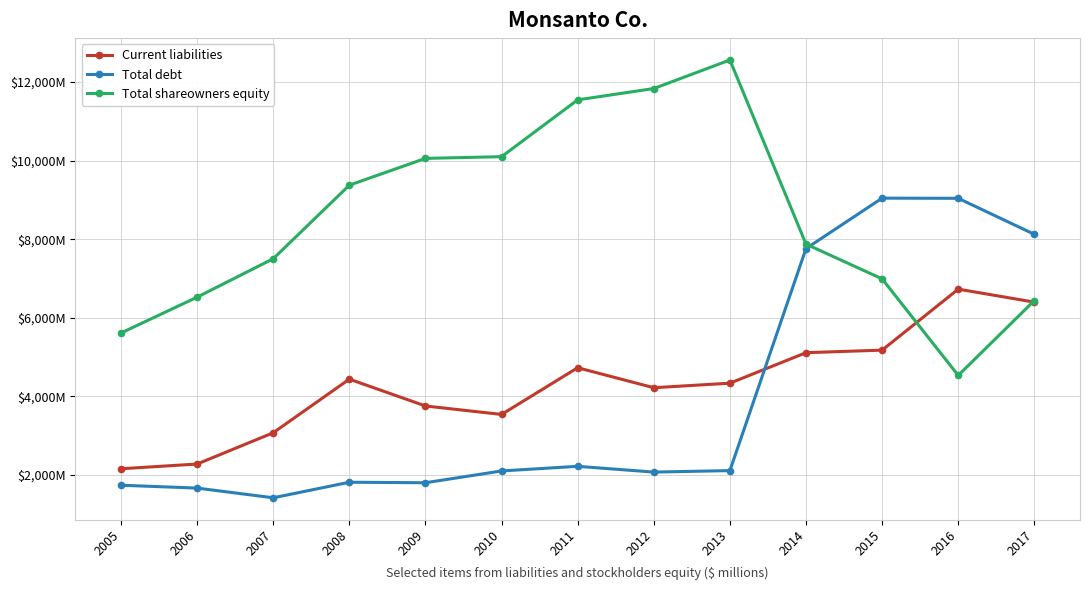

Between which two adjacent categories do Total shareowners equity and Total debt first intersect?

2014 and 2015